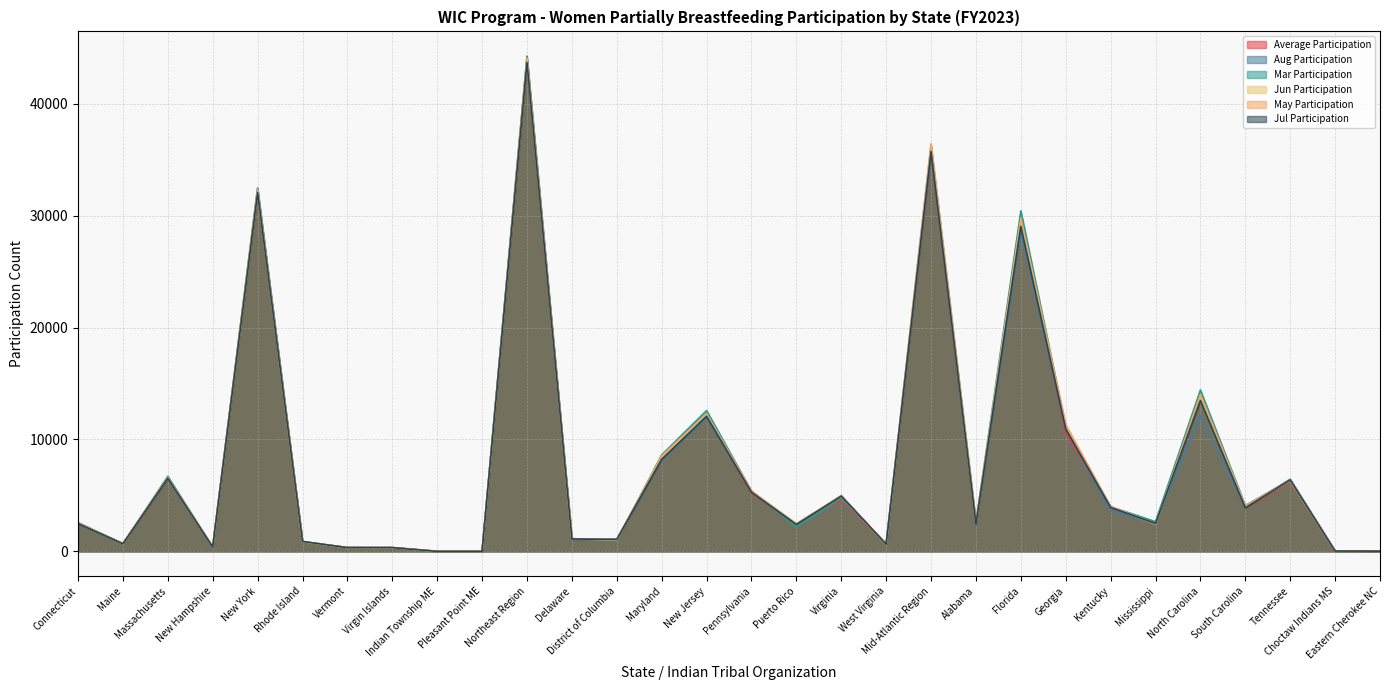

What is the difference between the highest and lowest values at North Carolina?

2322.0